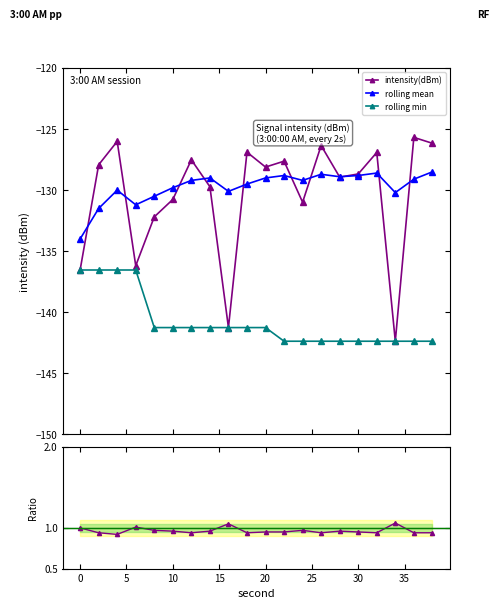

What is the minimum value for rolling mean?

-134.0